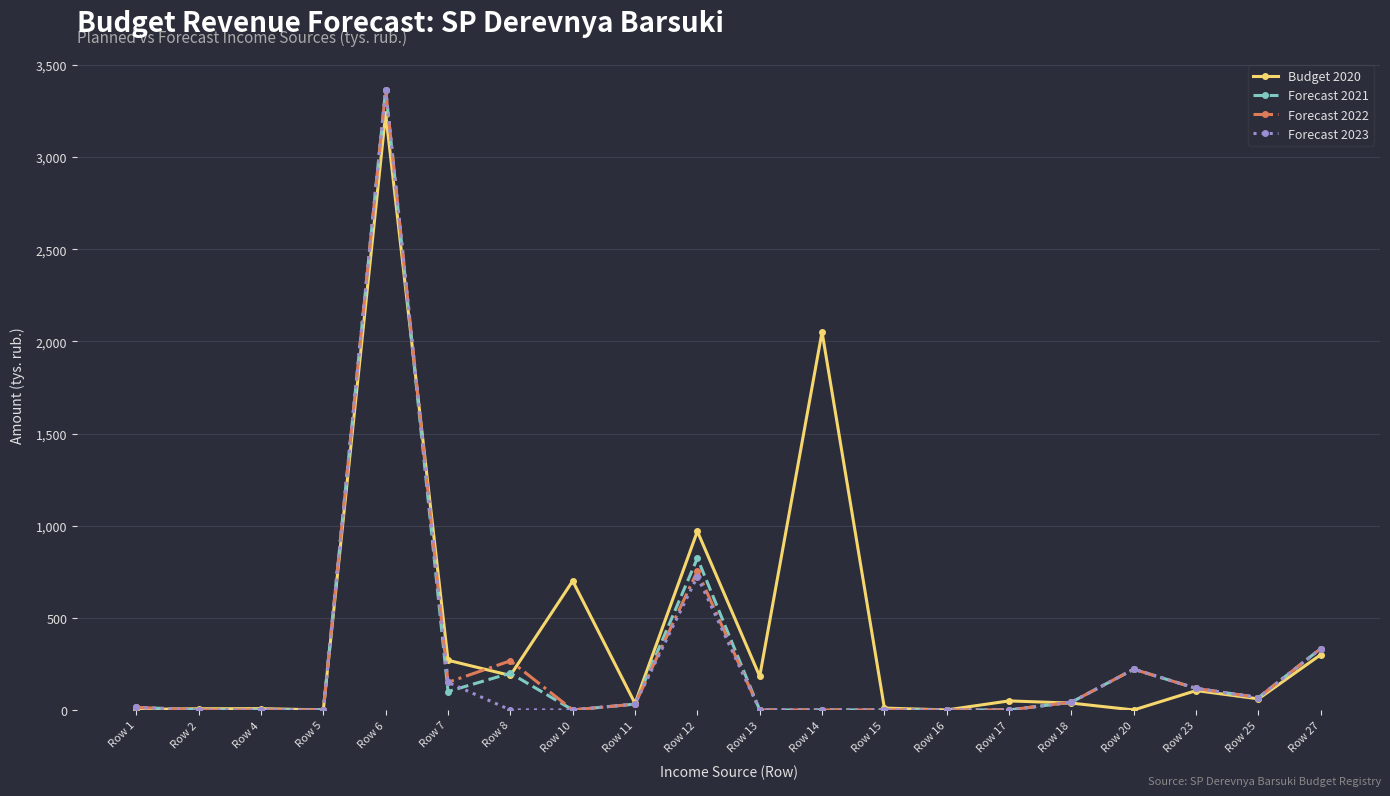

What is the greatest value displayed?

3365.4